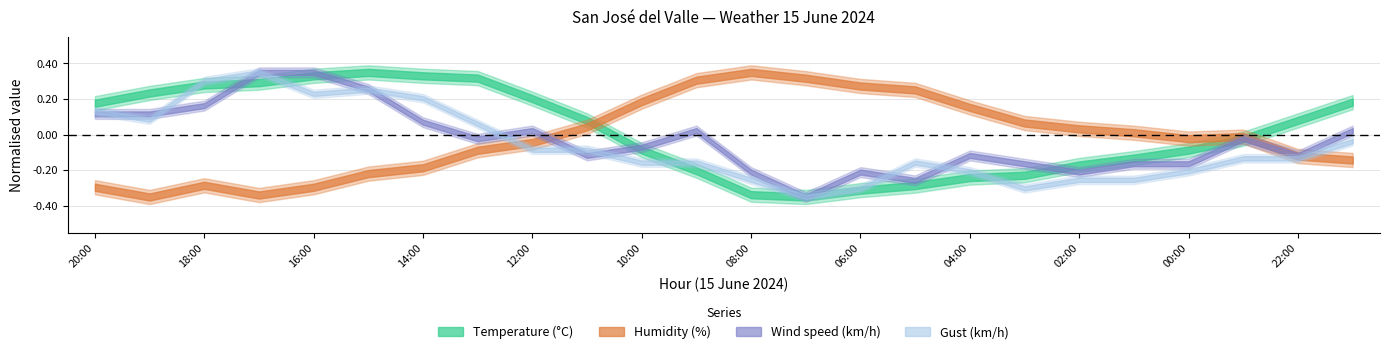

What is the sum of the Gust (km/h) values at 00:00 and 04:00?

24.0